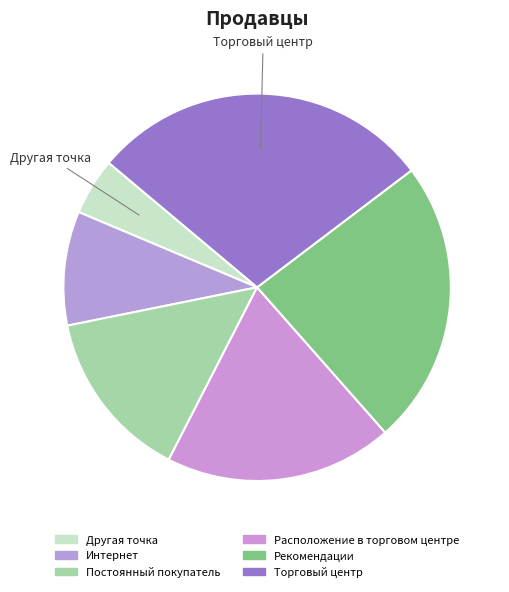

Do Расположение в торговом центре and Другая точка together represent more than half of the pie?

No